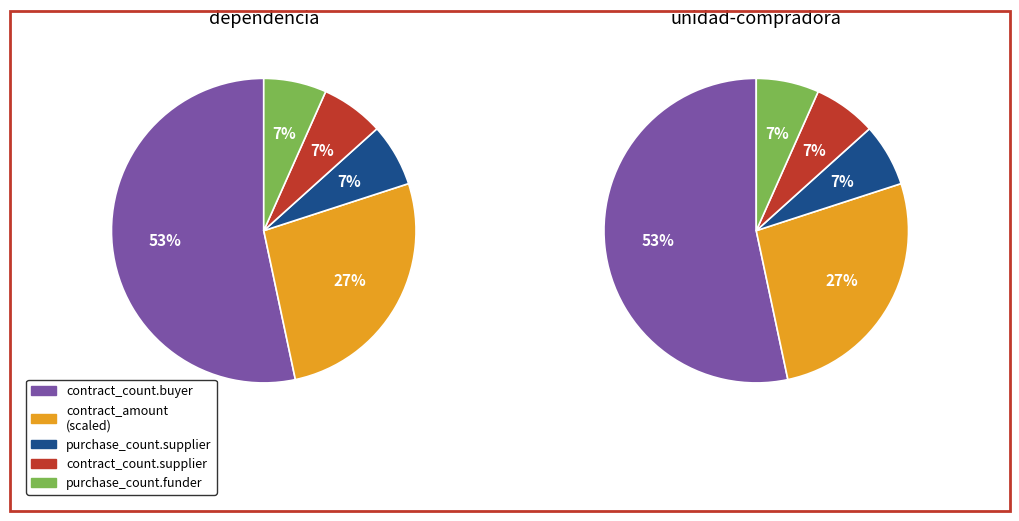

Is contract_count.buyer the majority of the pie?

Yes